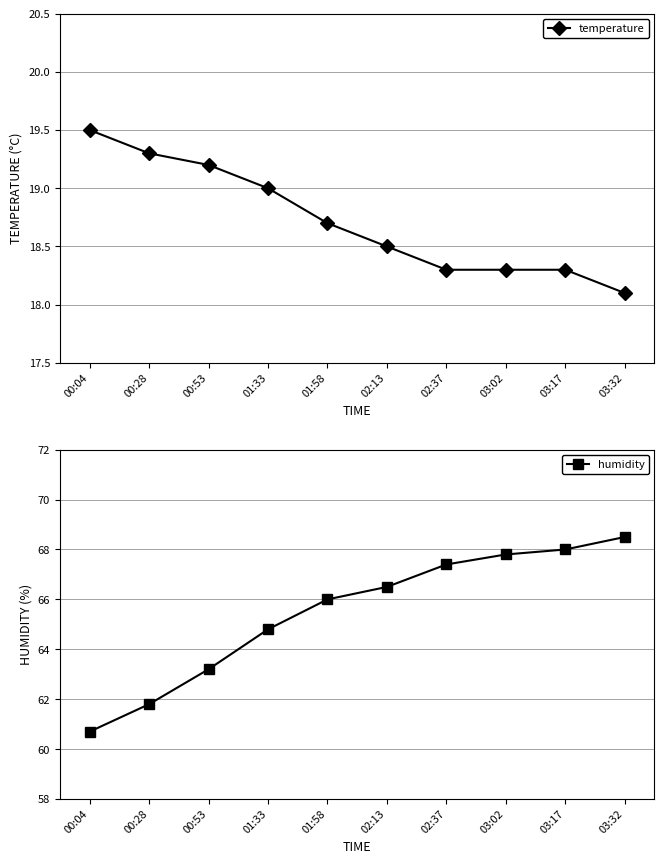

True or false: humidity and temperature intersect in this chart.

False